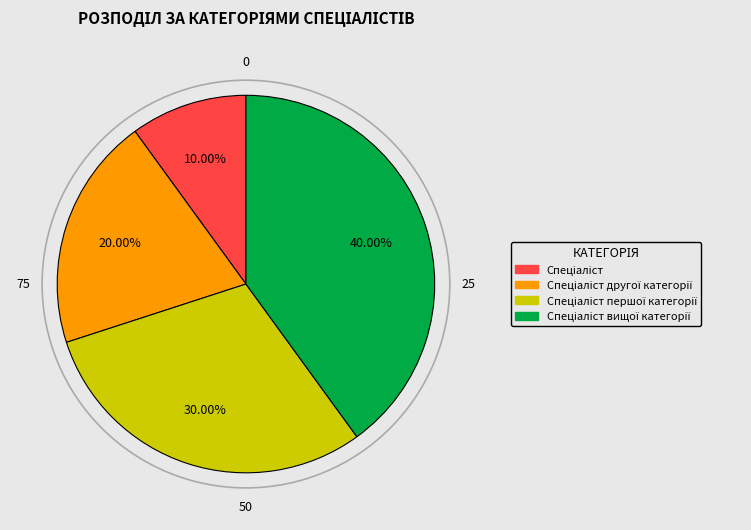

Is there any slice that represents more than half of the pie?

No